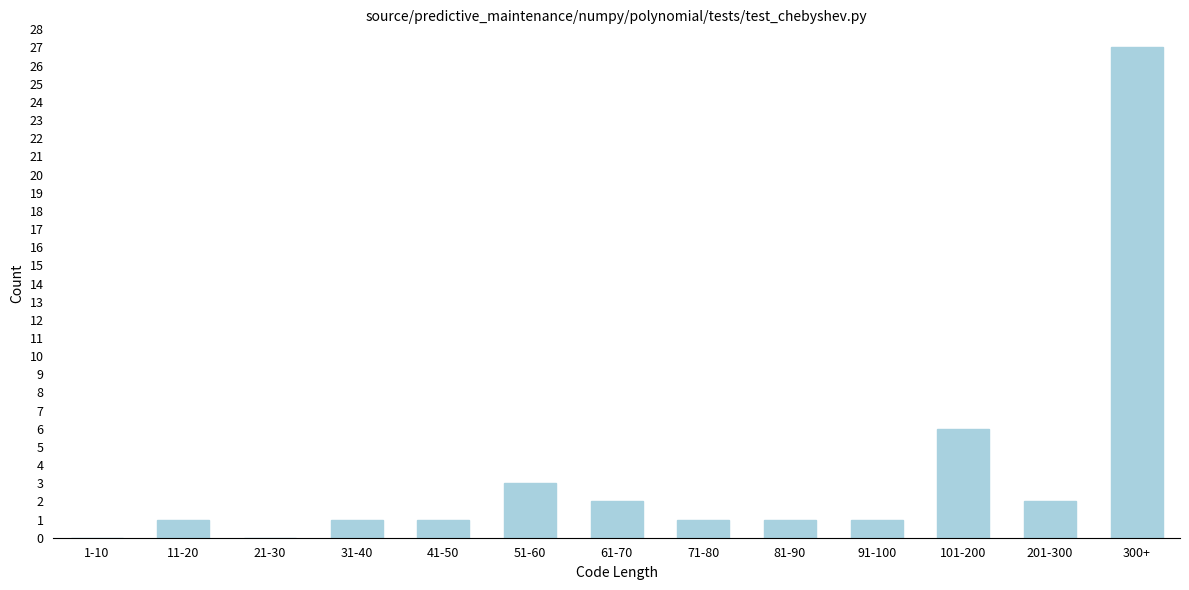

Reading left to right, transcribe all the data shown in this chart.

1-10=0	11-20=1	21-30=0	31-40=1	41-50=1	51-60=3	61-70=2	71-80=1	81-90=1	91-100=1	101-200=6	201-300=2	300+=27